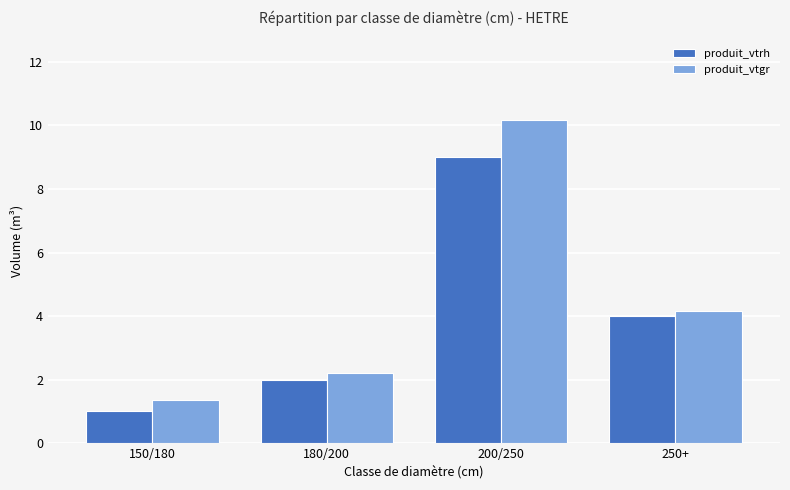

What is the highest value of the produit_vtrh series?

9.0